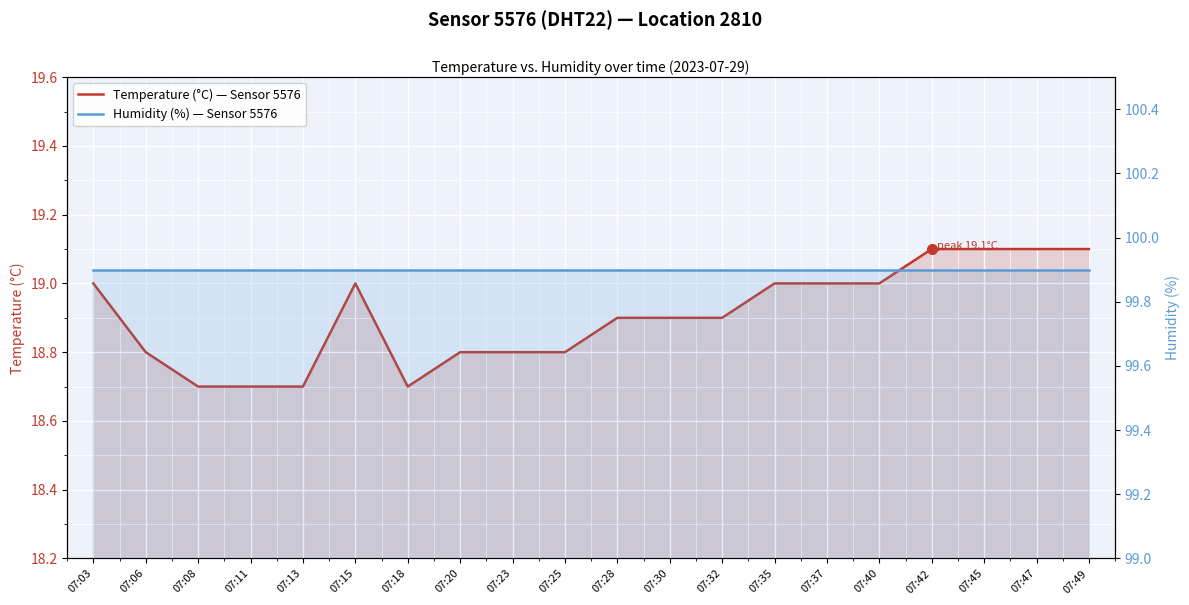

The value of Humidity (%) — Sensor 5576 at 07:18 is 99.9. True or false?

True